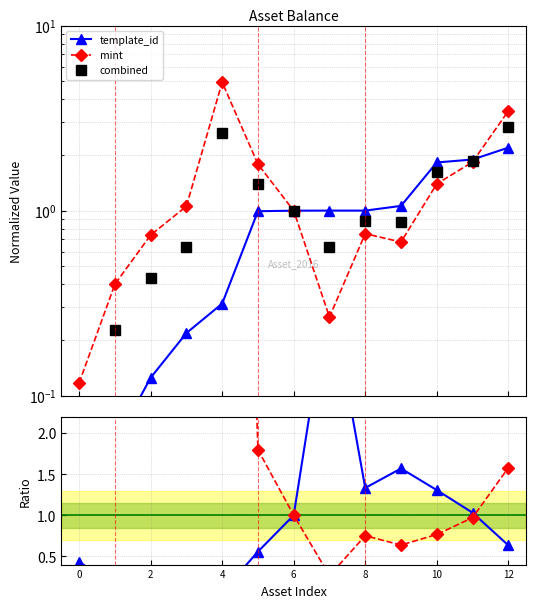

Which series has the widest spread of values?

mint